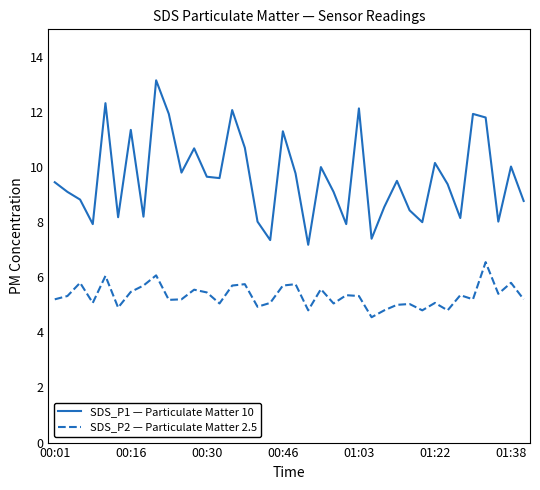

What is the sum of all SDS_P1 — Particulate Matter 10 values?

365.8